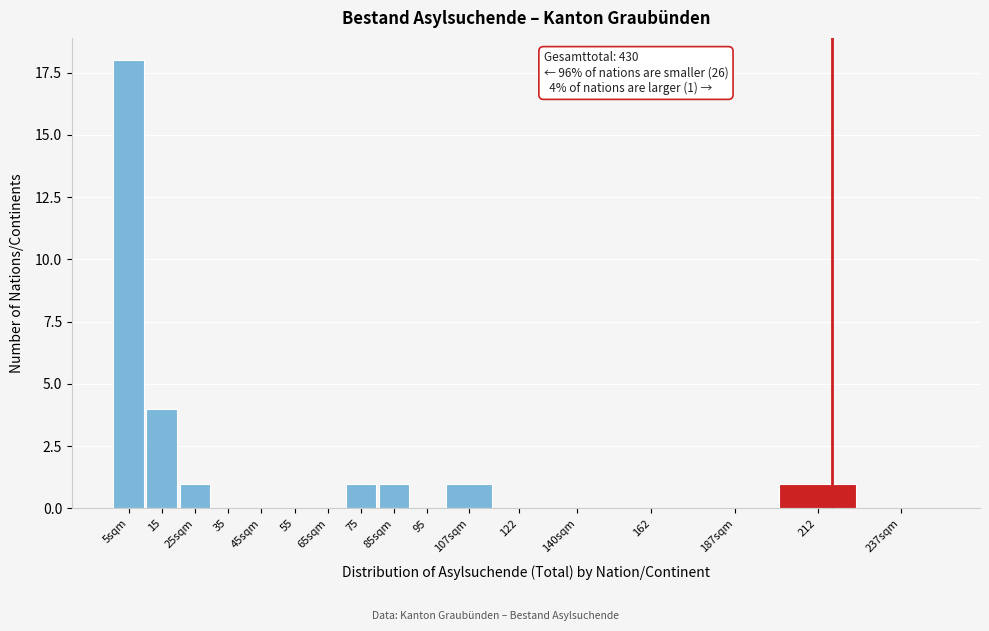

Reading left to right, list all the values displayed in this chart.

5sqm=18	15=4	25sqm=1	35=0	45sqm=0	55=0	65sqm=0	75=1	85sqm=1	95=0	107sqm=1	122=0	140sqm=0	162=0	187sqm=0	212=1	237sqm=0